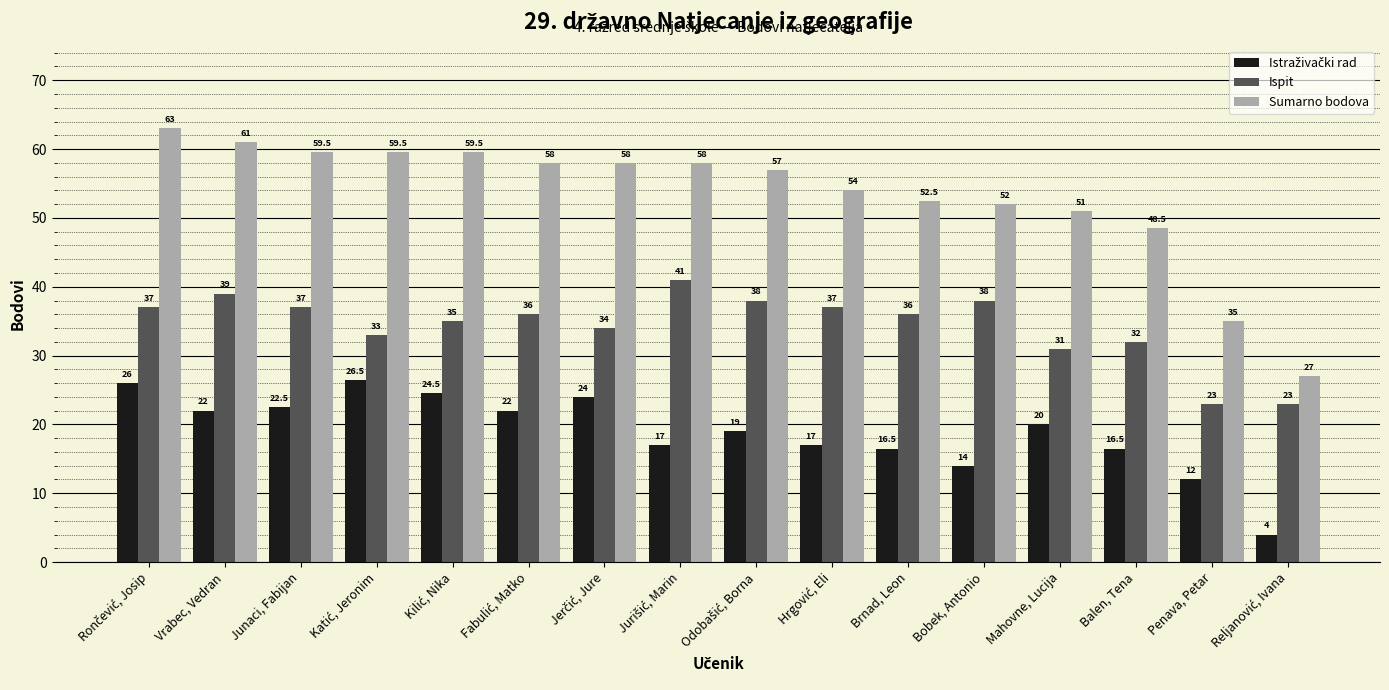

Which series has the largest total across all categories?

Sumarno bodova